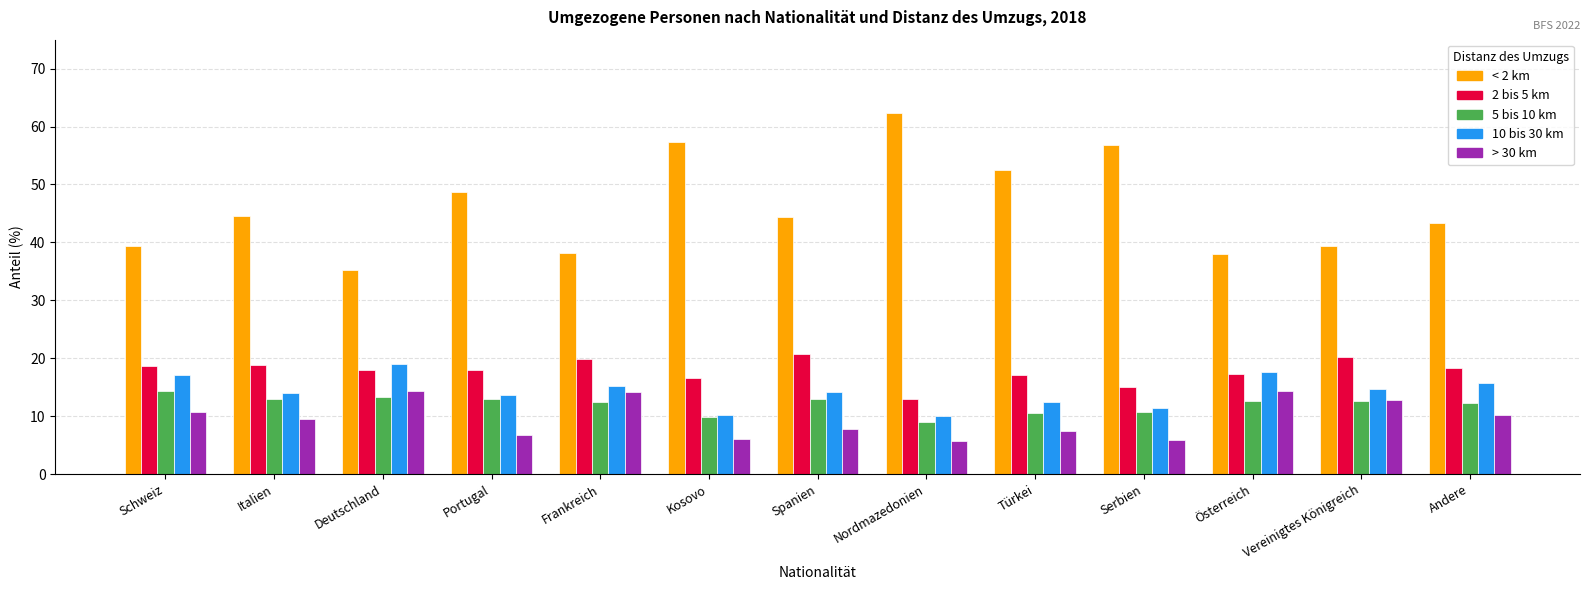

What position from the right is Frankreich?

9